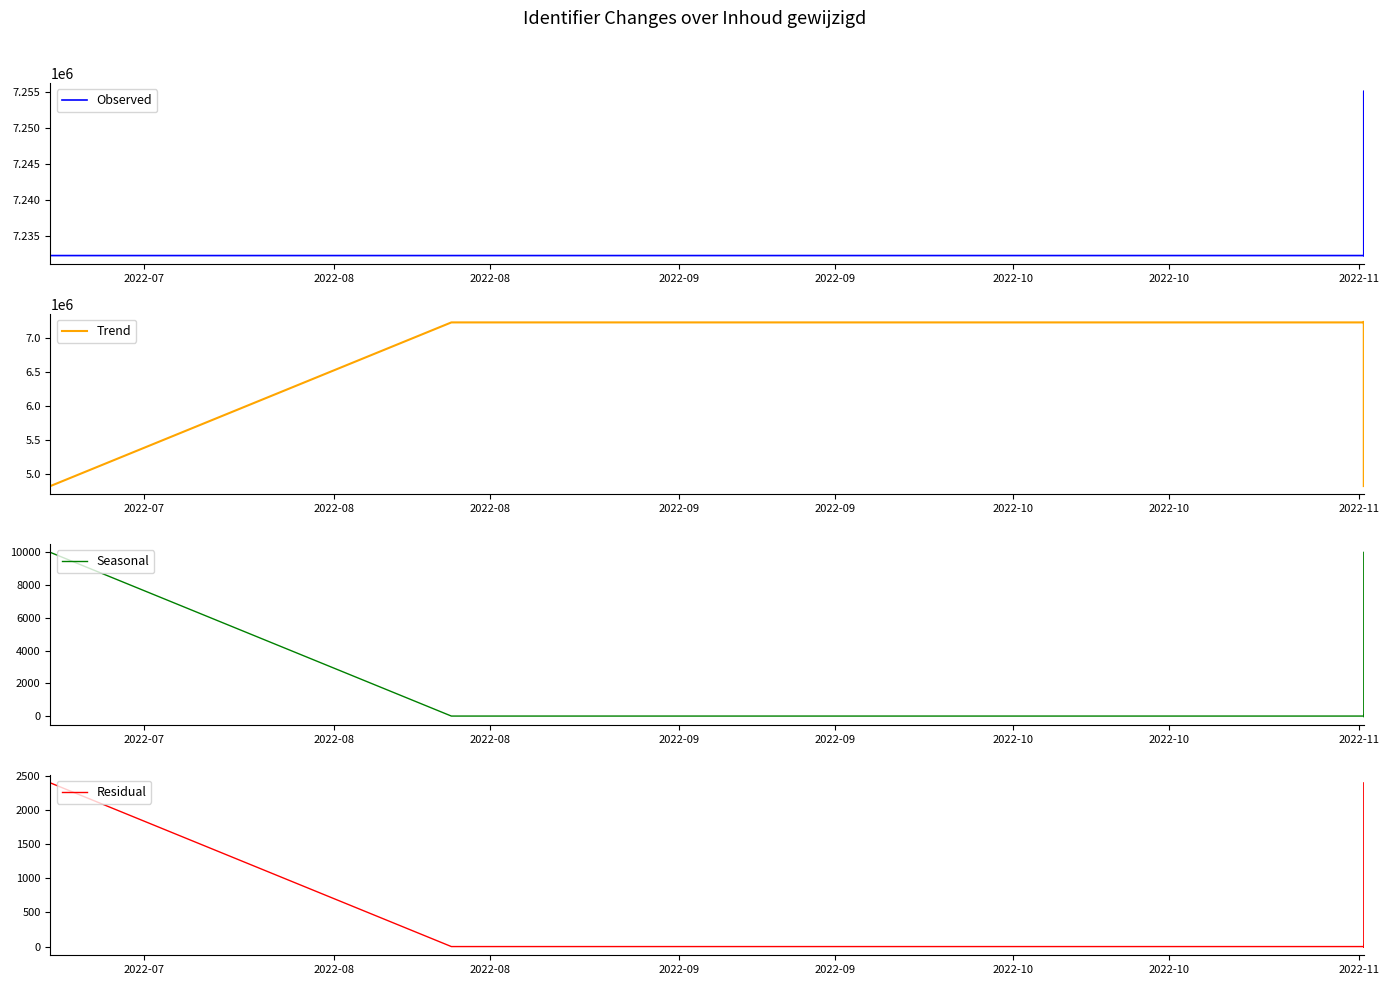

How many values in Residual are above zero?

7